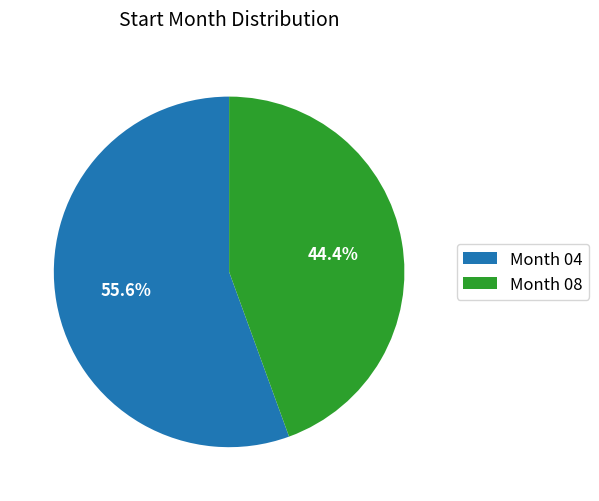

Which slice represents more than half of the pie?

Month 04